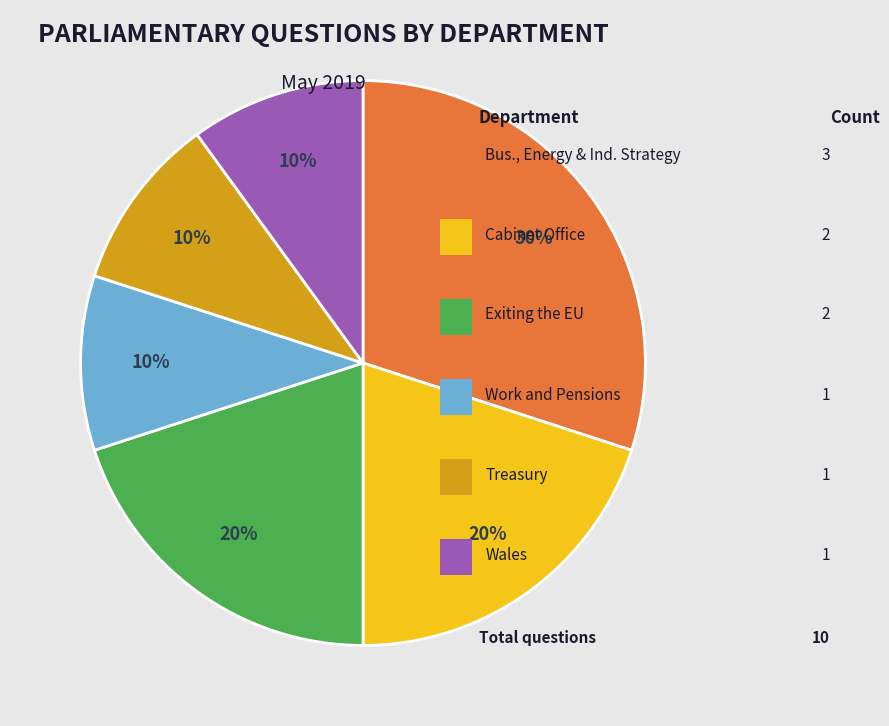

To the nearest percent, what is the difference between the largest and smallest slice percentages?

20%